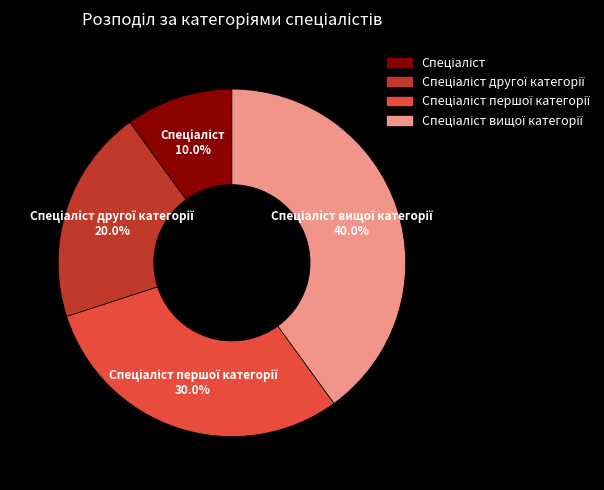

Does any single category account for the majority?

No